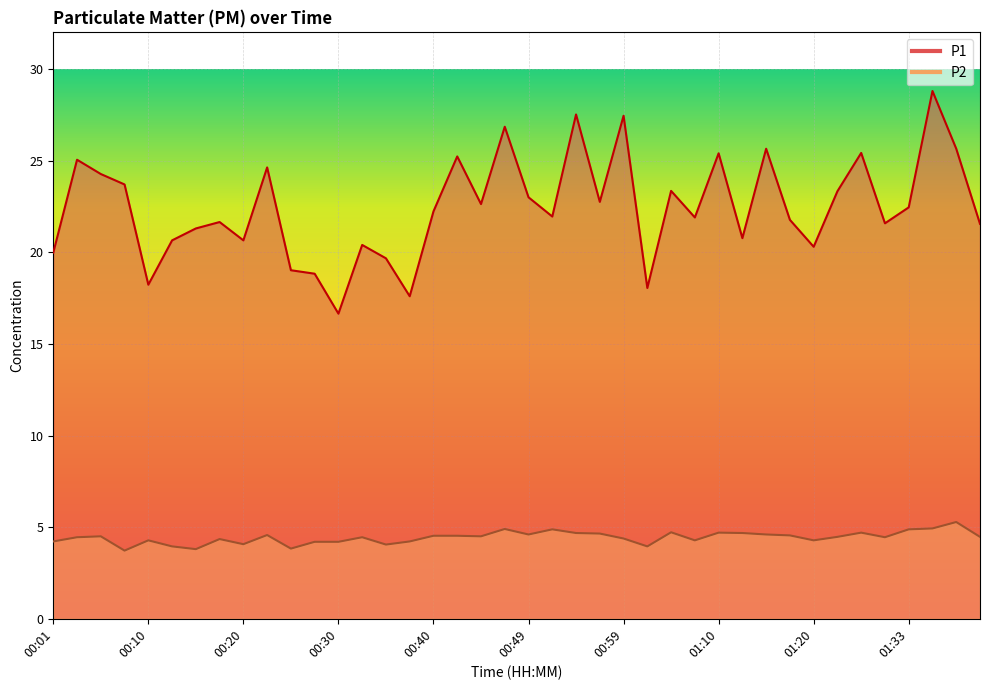

True or false: P1 and P2 cross at least once.

False